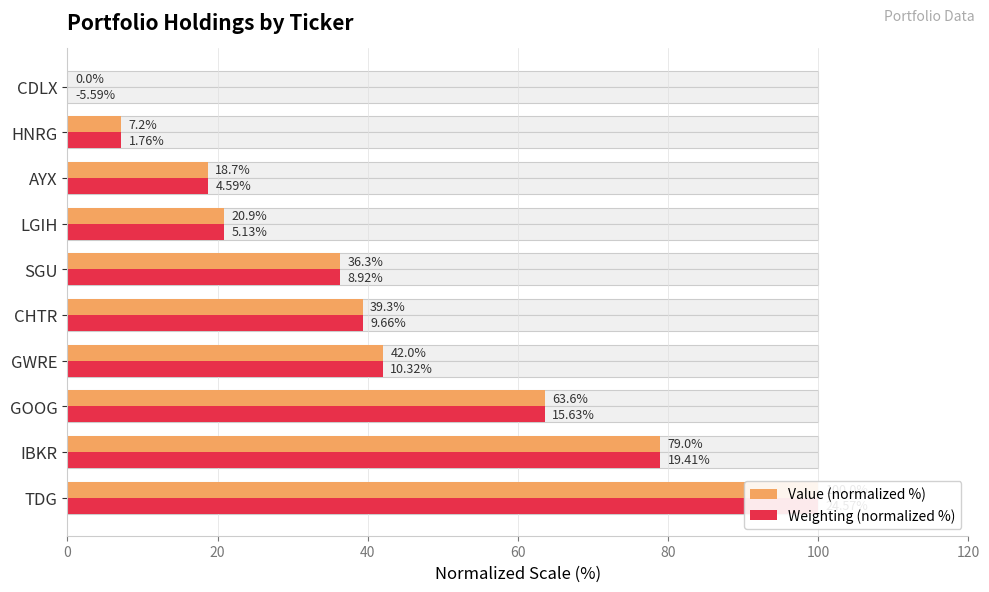

How many data points in Weighting (normalized %) are above 39?

5